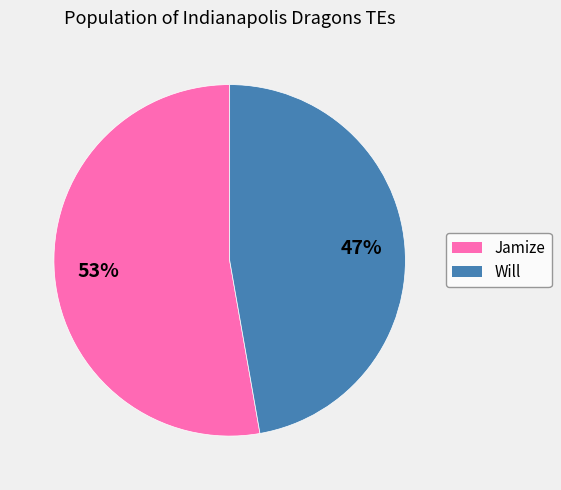

Which category has the smallest portion of the pie?

Will